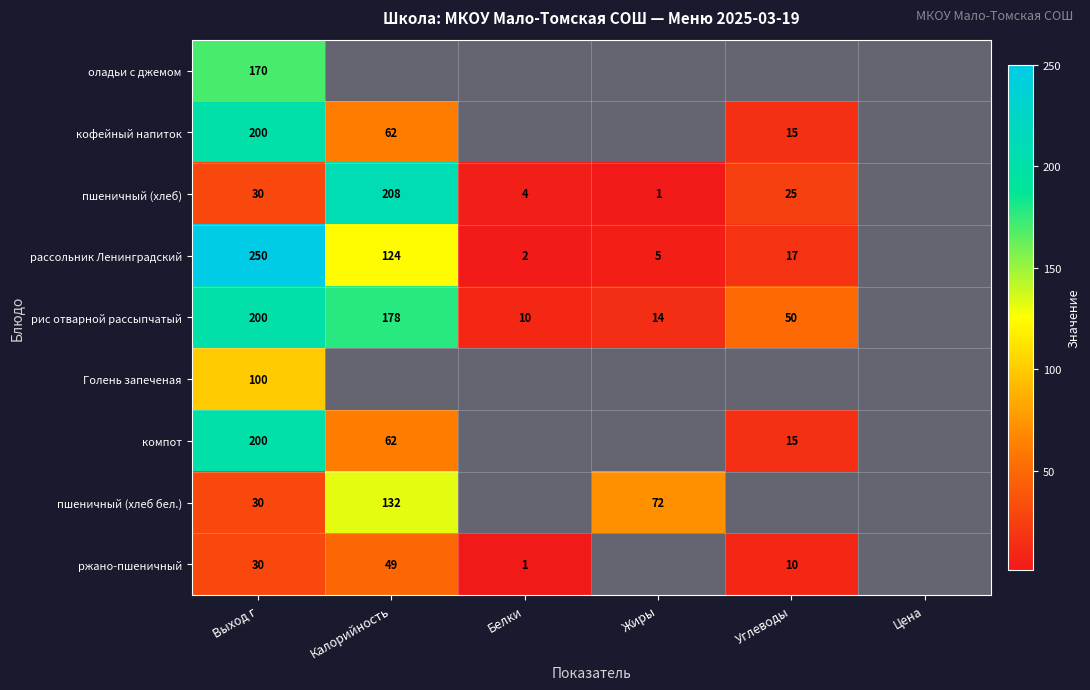

Is it true that рис отварной рассыпчатый equals 50 at Углеводы?

True